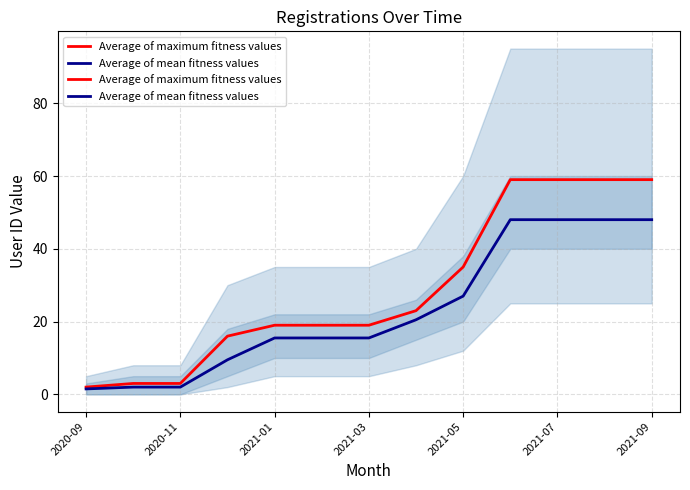

What is the value of the Average of maximum fitness values point at the 8th from the left?

23.0